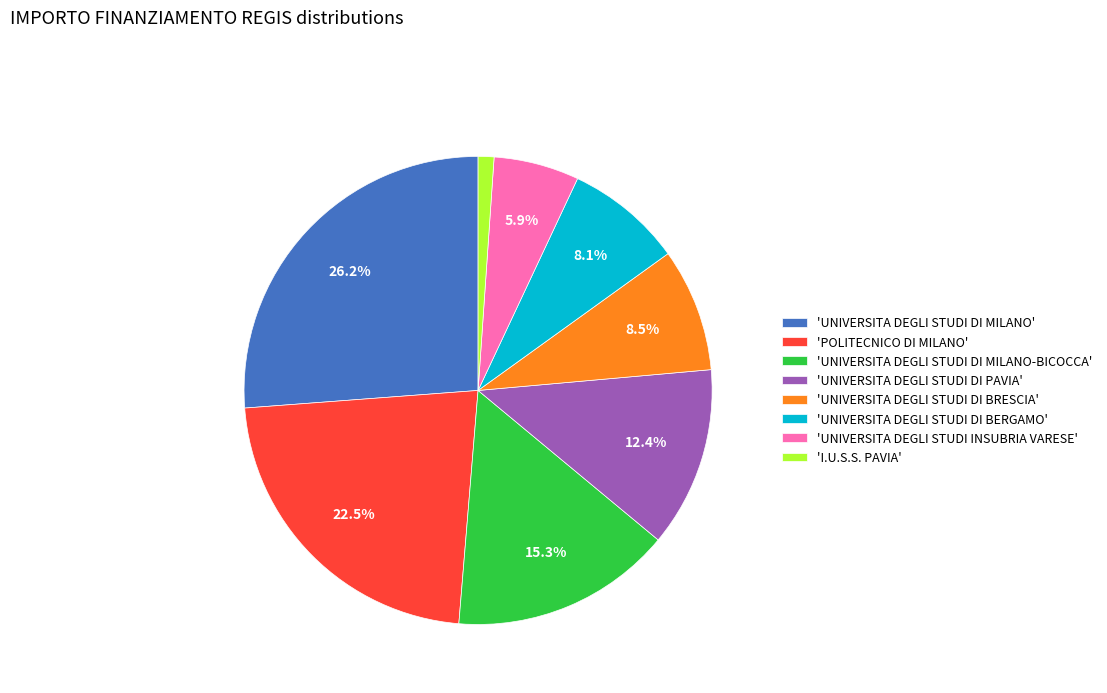

How much of the chart is everything except 'UNIVERSITA DEGLI STUDI DI MILANO-BICOCCA'?

84.7%